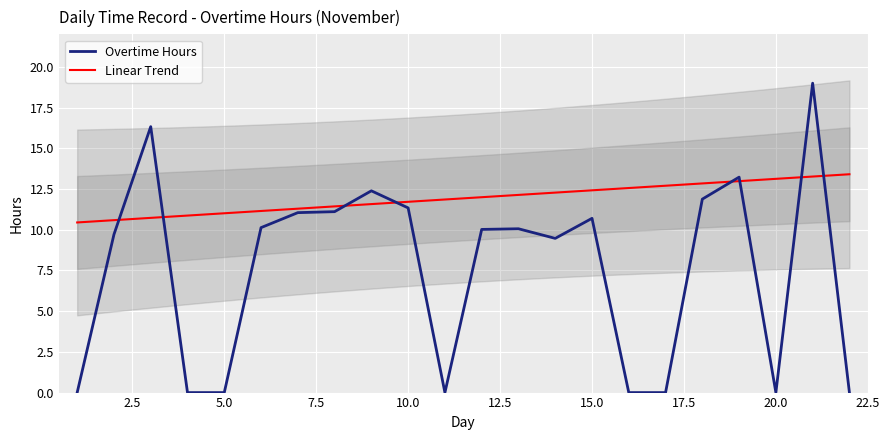

How many positive values are there?

14